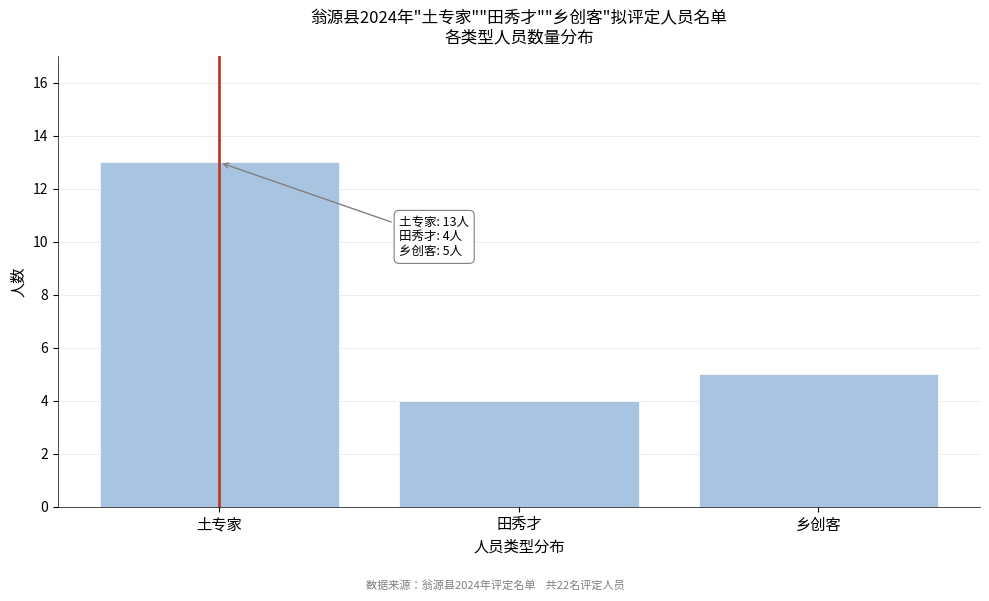

Reading left to right, what are all the values shown in this chart?

13	4	5